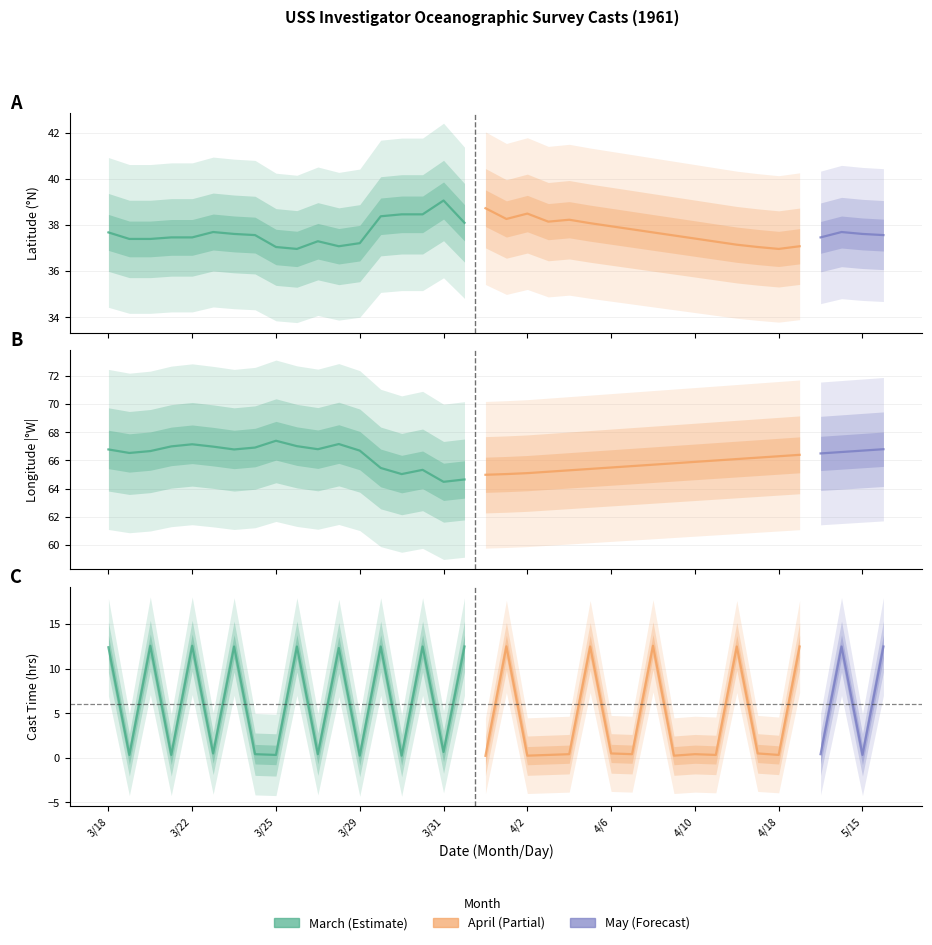

Reading right to left, extract all data points from this chart.

month: 5.0	5.0	5.0	5.0	4.0	4.0	4.0	4.0	4.0	4.0	4.0	4.0	4.0	4.0	4.0	4.0	4.0	4.0	4.0	4.0	3.0	3.0	3.0	3.0	3.0	3.0	3.0	3.0	3.0	3.0	3.0	3.0	3.0	3.0	3.0	3.0	3.0	3.0
day: 17.0	15.0	10.0	1.0	19.0	18.0	17.0	12.0	11.0	10.0	9.0	8.0	7.0	6.0	5.0	4.0	3.0	2.0	1.0	1.0	31.0	31.0	30.0	30.0	29.0	29.0	28.0	27.0	25.0	25.0	24.0	23.0	23.0	22.0	20.0	19.0	19.0	18.0
time: 12.5	0.3	12.5	0.4	12.5	0.3	0.5	12.5	0.3	0.4	0.2	12.6	0.4	0.5	12.5	0.4	0.3	0.2	12.5	0.2	12.5	0.7	12.5	0.2	12.5	0.2	12.3	0.4	12.5	0.3	0.4	12.5	0.5	12.6	0.3	12.6	0.3	12.4
latitude: 37.6	37.6	37.7	37.5	37.1	37.0	37.0	37.1	37.3	37.4	37.5	37.7	37.8	38.0	38.1	38.2	38.1	38.5	38.3	38.7	38.1	39.1	38.5	38.5	38.4	37.2	37.1	37.3	37.0	37.0	37.6	37.6	37.7	37.5	37.5	37.4	37.4	37.7
longitude: -66.8	-66.7	-66.6	-66.5	-66.4	-66.3	-66.2	-66.1	-66.0	-65.9	-65.8	-65.7	-65.6	-65.5	-65.4	-65.3	-65.2	-65.1	-65.0	-65.0	-64.7	-64.5	-65.3	-65.0	-65.5	-66.7	-67.2	-66.8	-67.0	-67.4	-66.9	-66.8	-67.0	-67.2	-67.0	-66.7	-66.5	-66.8